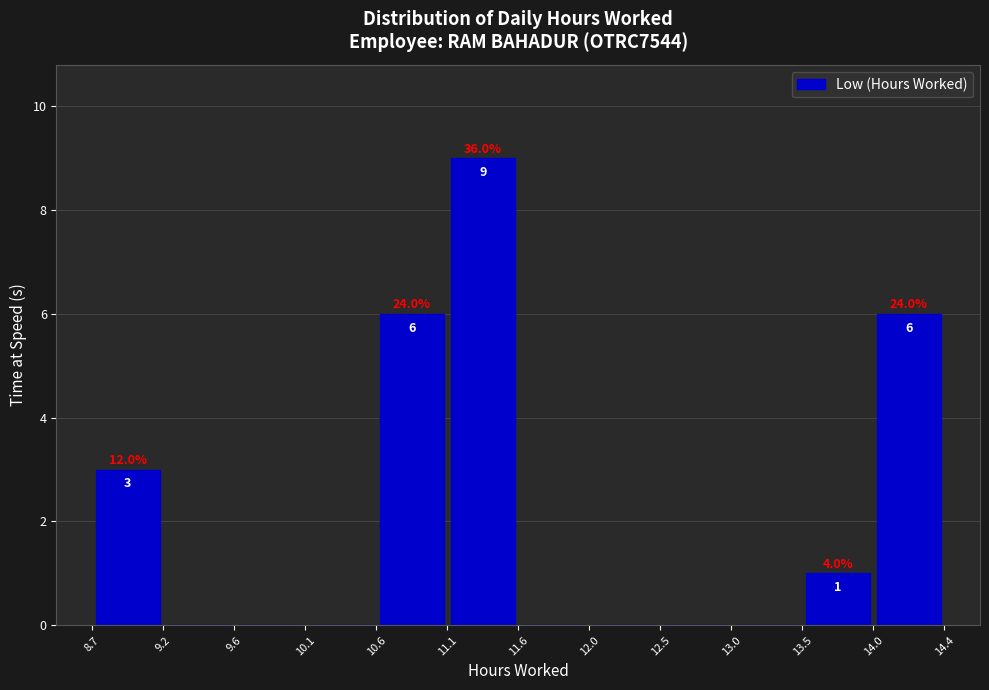

Over which range of the x-axis is the bar tallest?

11.1 to 11.6